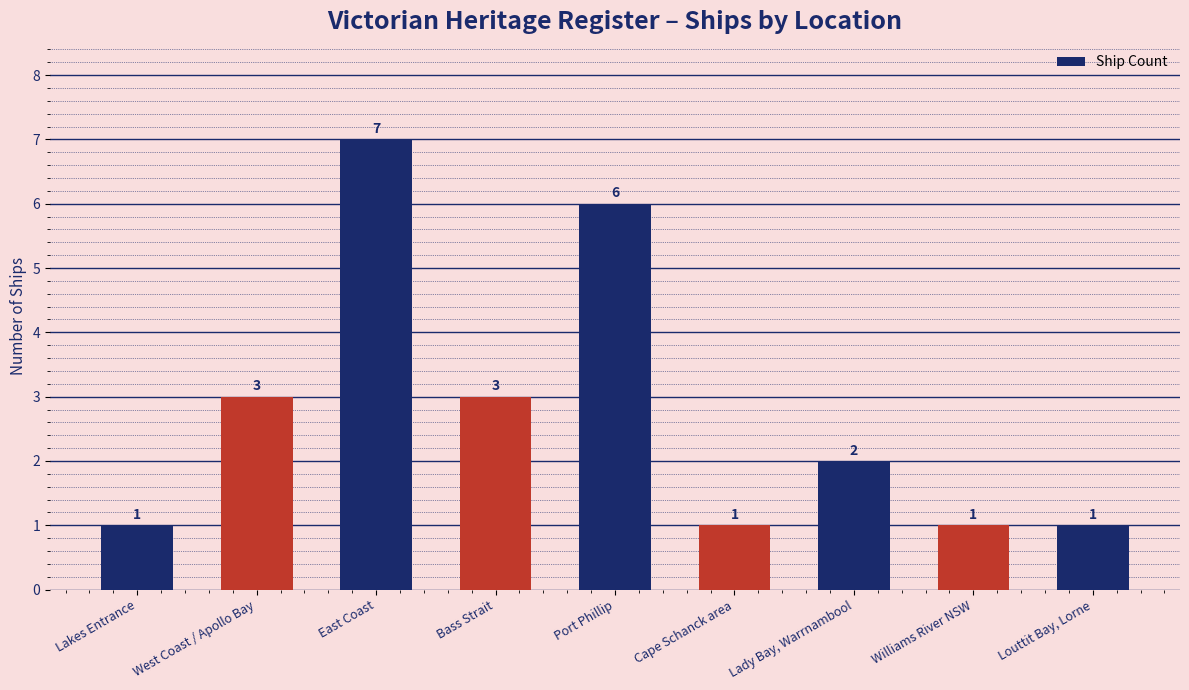

Does the chart contain stacked bars?

No